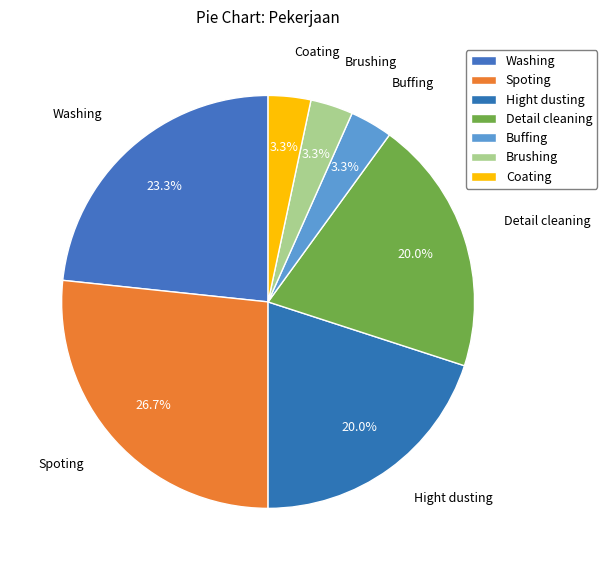

What is the smallest slice in the pie chart?

Buffing